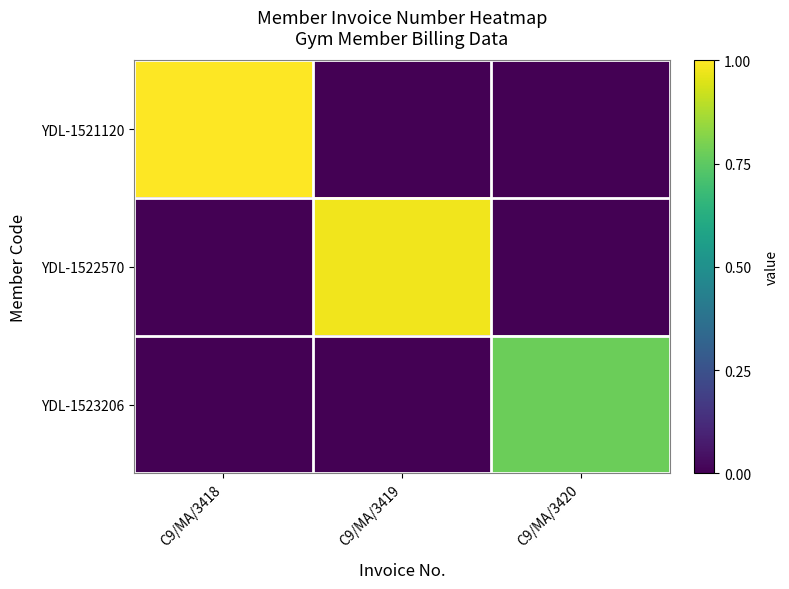

What is the spread (max minus min) of values at C9/MA/3418?

1.0